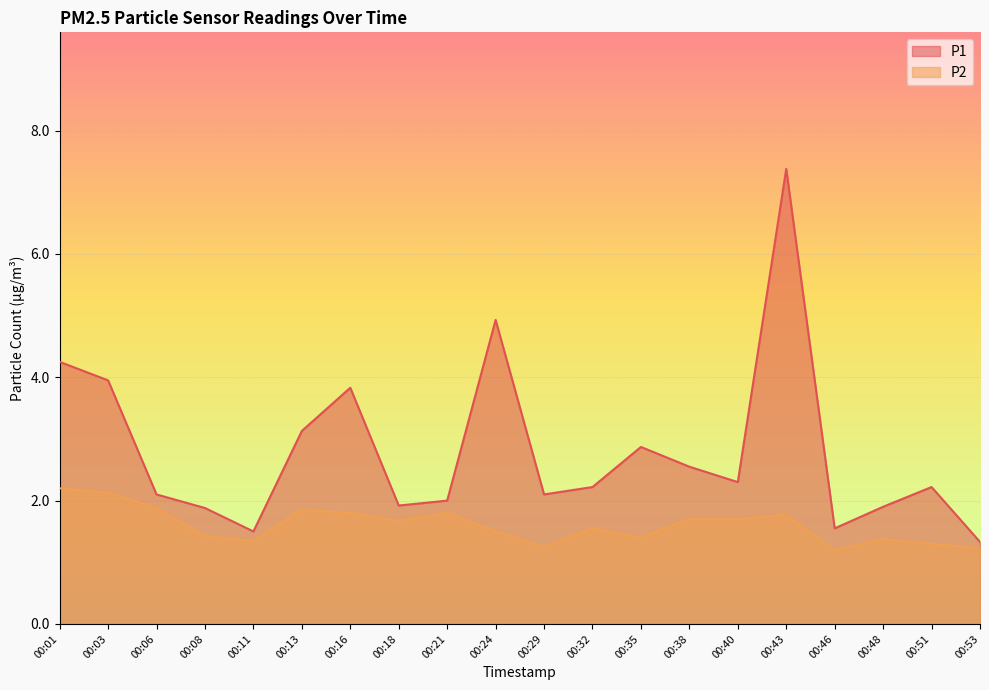

Reading left to right, extract all data points from this chart.

P1: 00:01=4.2	00:03=4.0	00:06=2.1	00:08=1.9	00:11=1.5	00:13=3.1	00:16=3.8	00:18=1.9	00:21=2.0	00:24=4.9	00:29=2.1	00:32=2.2	00:35=2.9	00:38=2.5	00:40=2.3	00:43=7.4	00:46=1.6	00:48=1.9	00:51=2.2	00:53=1.3
P2: 00:01=2.2	00:03=2.1	00:06=1.9	00:08=1.4	00:11=1.4	00:13=1.9	00:16=1.8	00:18=1.7	00:21=1.8	00:24=1.5	00:29=1.2	00:32=1.6	00:35=1.4	00:38=1.7	00:40=1.7	00:43=1.8	00:46=1.2	00:48=1.4	00:51=1.3	00:53=1.2